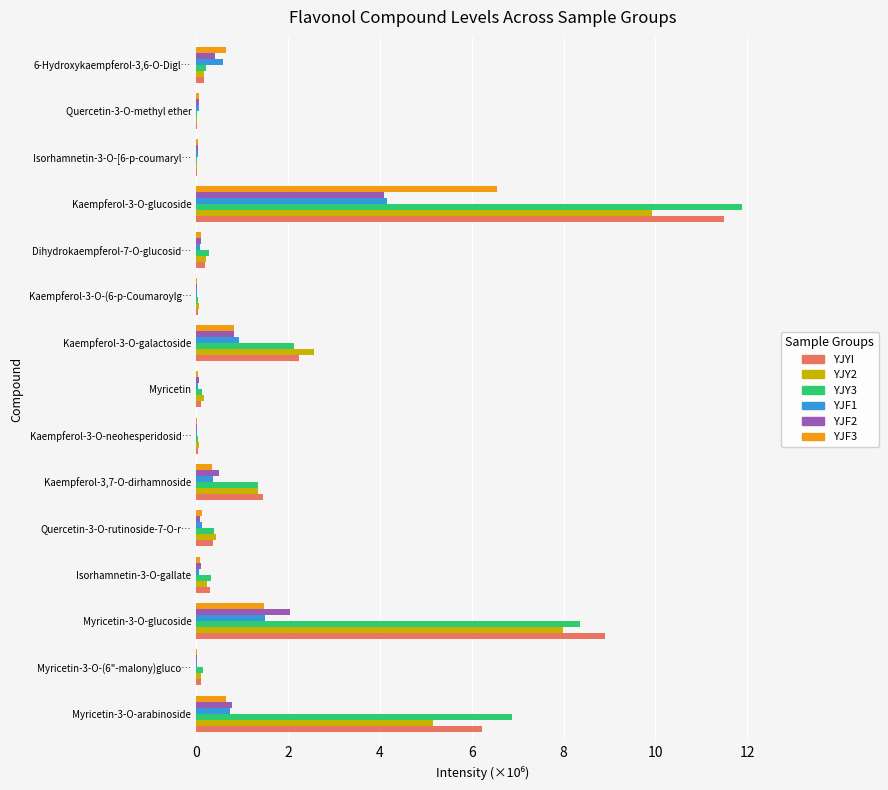

What are all the series names shown in the legend?

YJYI, YJY2, YJY3, YJF1, YJF2, YJF3